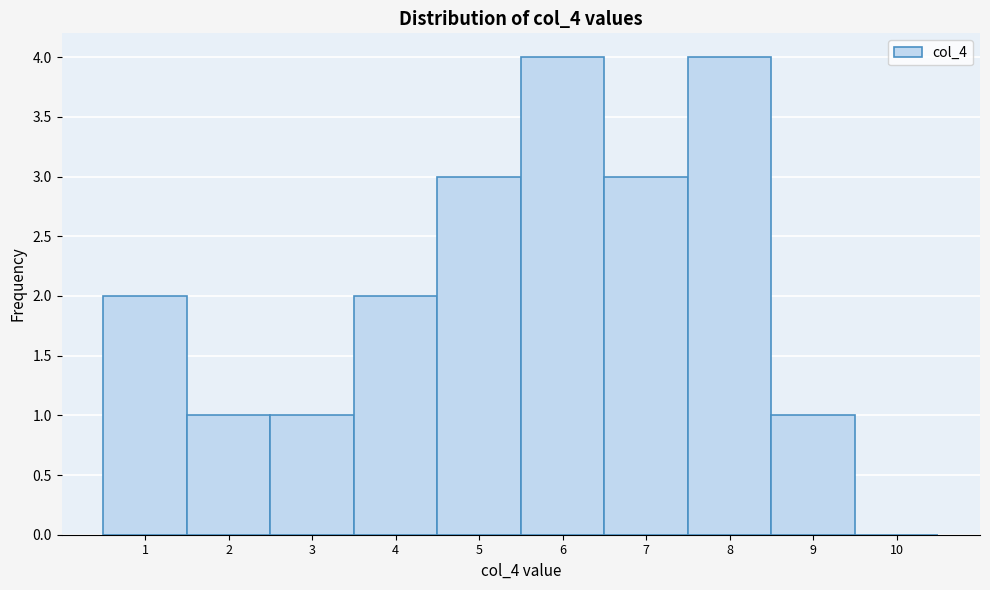

Reading left to right, transcribe this chart: for each bar, give the range it covers on the x-axis and its height. The values are not printed on the chart, so give them approximately, as read against the axis.

0.5 to 1.5: 2
1.5 to 2.5: 1
2.5 to 3.5: 1
3.5 to 4.5: 2
4.5 to 5.5: 3
5.5 to 6.5: 4
6.5 to 7.5: 3
7.5 to 8.5: 4
8.5 to 9.5: 1
9.5 to 10.5: 0